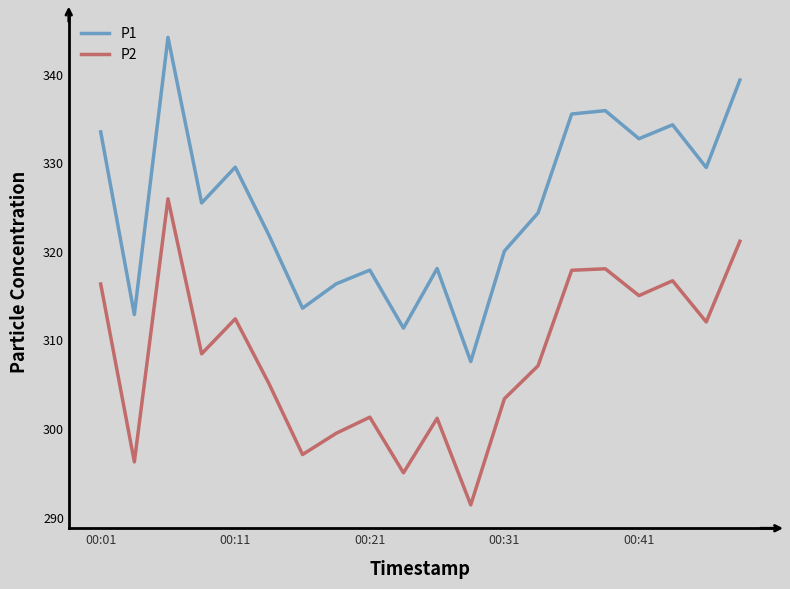

In P2, how many points are lower than both neighbors (excluding endpoints)?

7